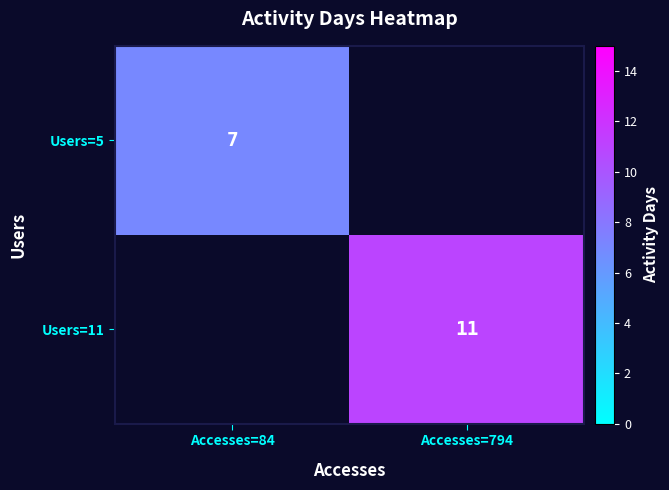

At which category does the chart reach its minimum across all series?

Accesses=84